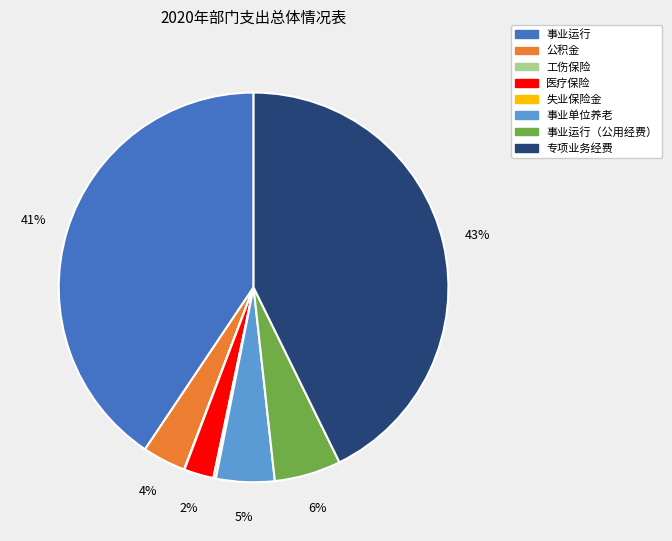

To the nearest percent, what is the difference between the largest and smallest slice percentages?

43%